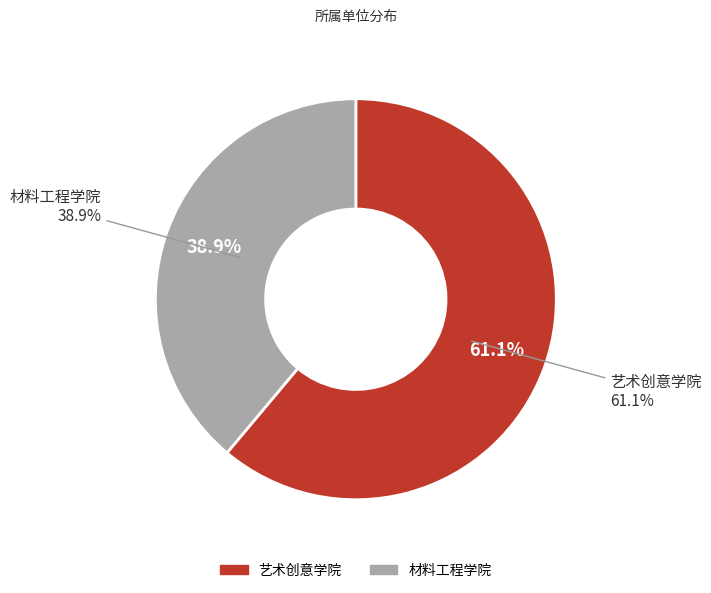

What percentage do 材料工程学院 and 艺术创意学院 together represent?

100.0%